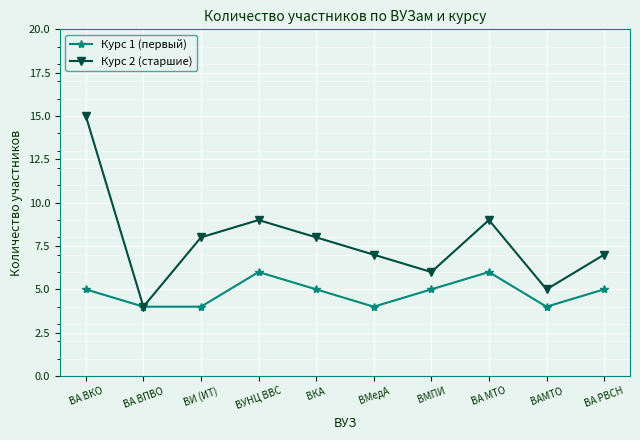

The value of Курс 2 (старшие) at ВМПИ is 8. True or false?

False